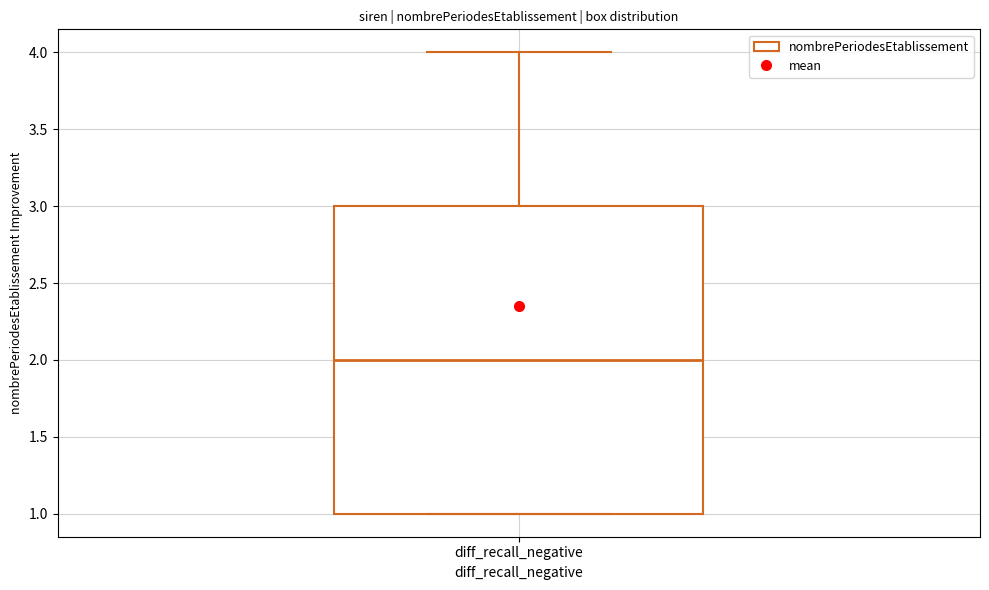

Transcribe this box plot: give where the median line is, the range the box spans, and where the two whiskers end, as read against the y-axis. The values are not printed on the chart, so give them approximately, as read against the axis.

median 2, box 1 to 3, whiskers 1 to 4